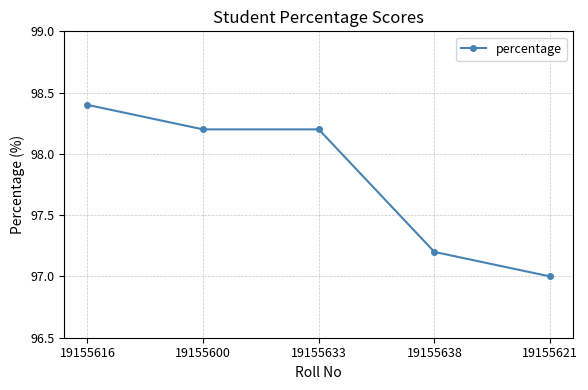

Is it true that the value at 19155600 is 52.6?

False